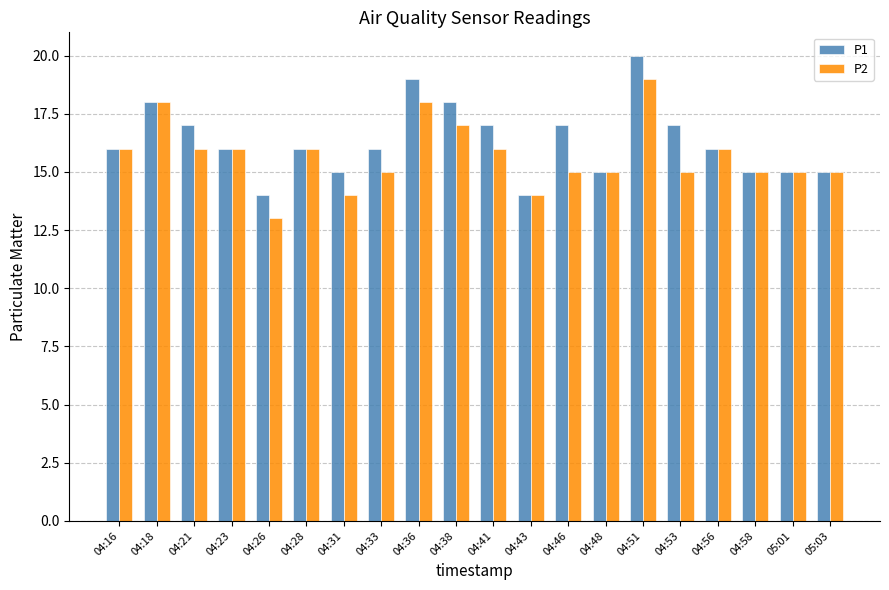

The P2 series shows 15 at 05:01. True or false?

True